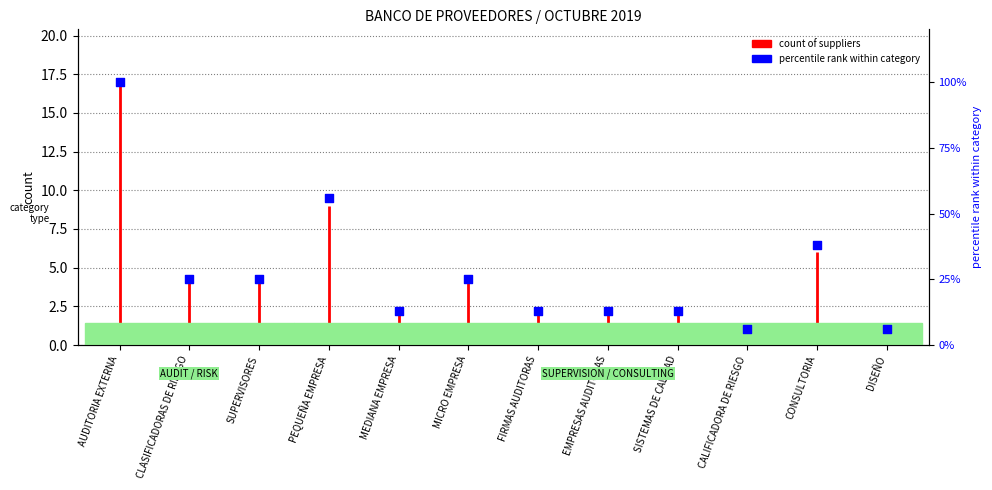

What is the change in value from AUDITORIA EXTERNA to CLASIFICADORAS DE RIESGO?

-75